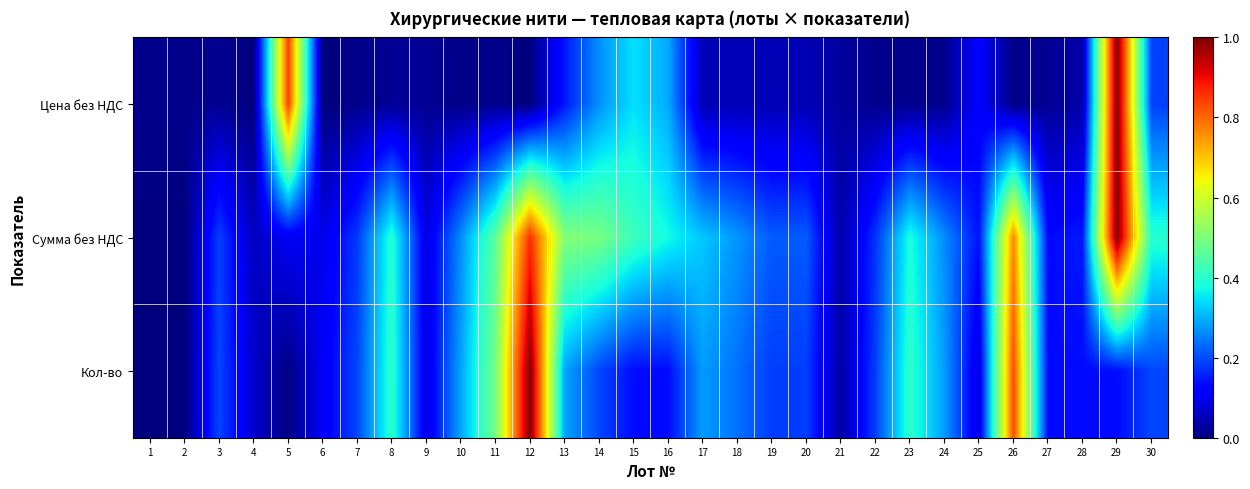

What is the spread (max minus min) of values at 27?

0.1